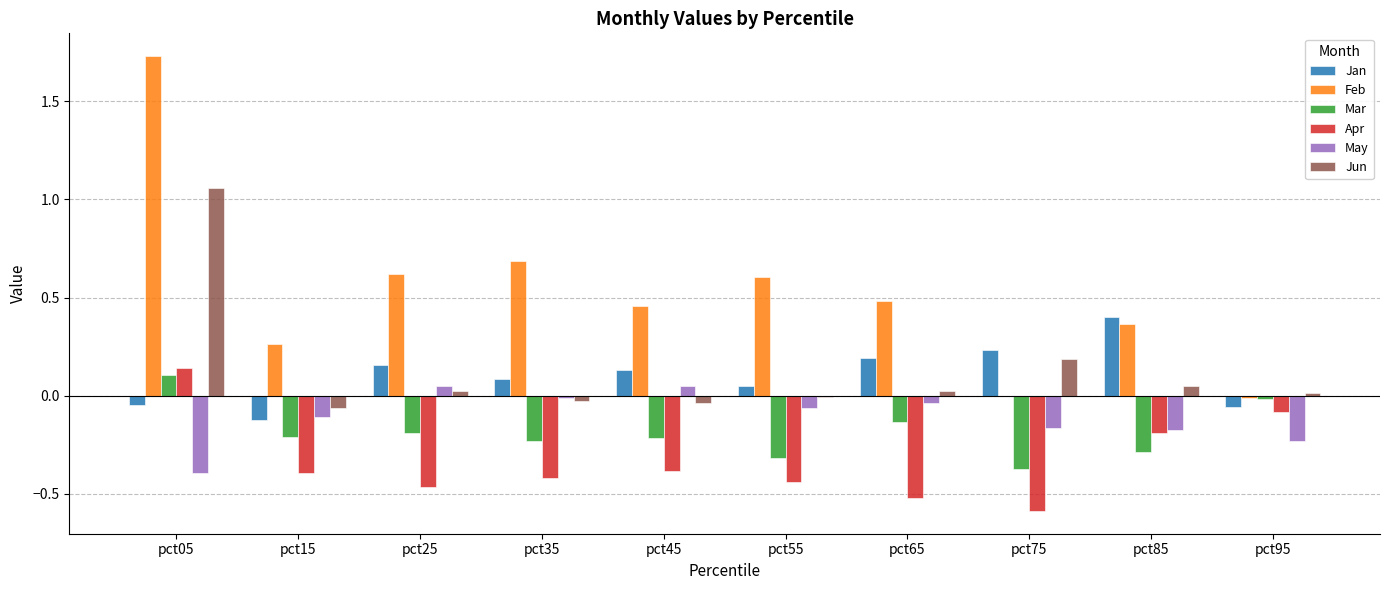

The Apr series shows -0.7 at pct35. True or false?

False